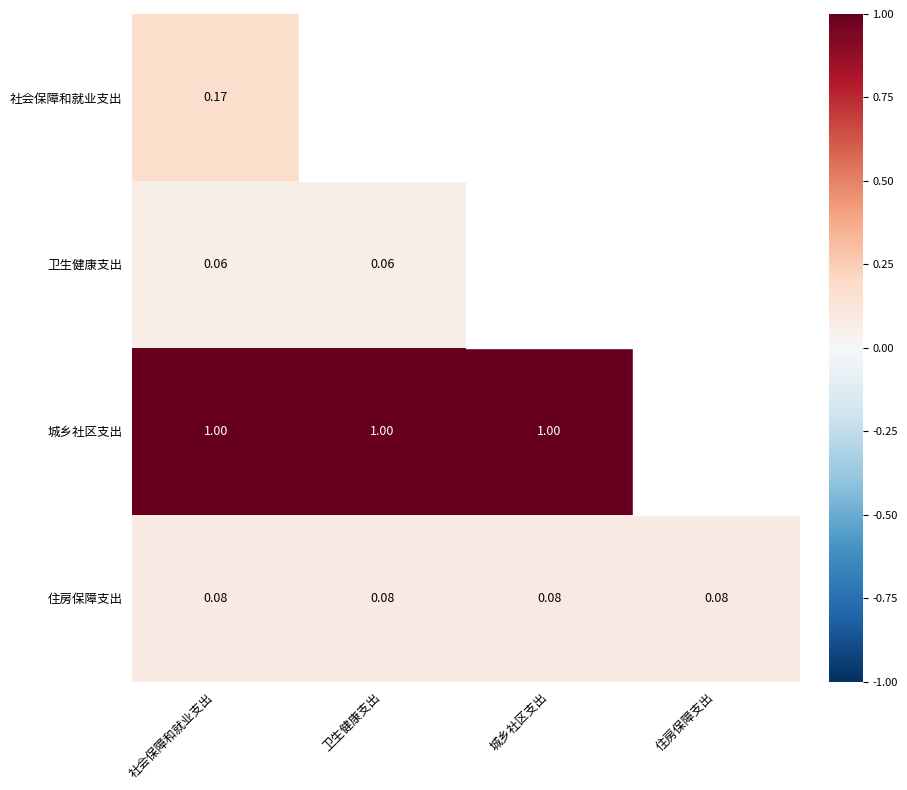

At 社会保障和就业支出, list the series in order from largest to smallest.

城乡社区支出, 社会保障和就业支出, 住房保障支出, 卫生健康支出